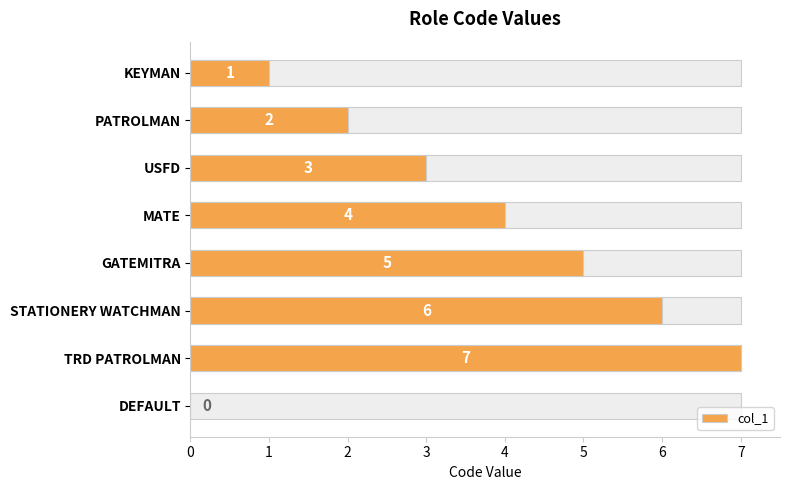

How many categories are shown in the chart?

8